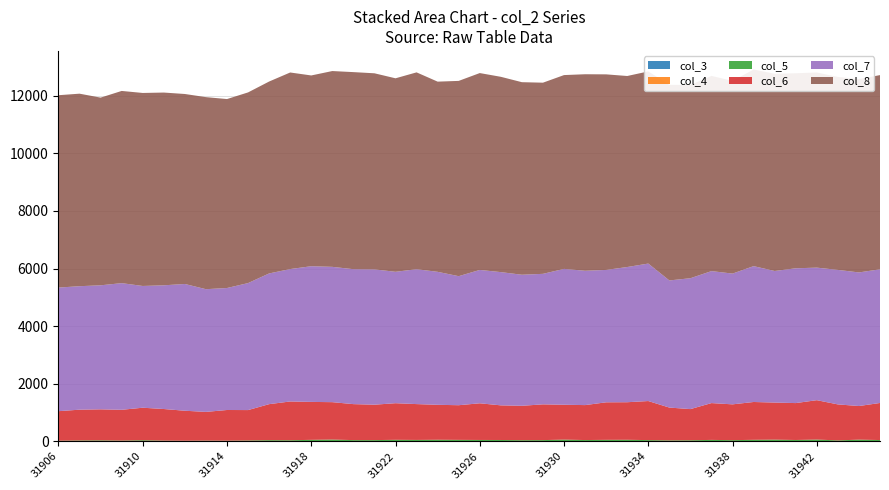

Reading right to left, what are all the values shown in this chart?

col_3: 31945=0	31944=0	31943=0	31942=0	31941=0	31940=0	31939=0	31938=0	31937=0	31936=0	31935=0	31934=0	31933=0	31932=0	31931=0	31930=0	31929=0	31928=0	31927=0	31926=0	31925=0	31924=0	31923=0	31922=0	31921=0	31920=0	31919=0	31918=0	31917=0	31916=0	31915=0	31914=0	31913=0	31912=0	31911=0	31910=0	31909=0	31908=0	31907=0	31906=0
col_4: 31945=0	31944=0	31943=0	31942=0	31941=0	31940=0	31939=0	31938=0	31937=0	31936=0	31935=0	31934=0	31933=0	31932=0	31931=0	31930=0	31929=0	31928=0	31927=0	31926=0	31925=0	31924=0	31923=0	31922=0	31921=0	31920=0	31919=0	31918=0	31917=0	31916=0	31915=0	31914=0	31913=0	31912=0	31911=0	31910=0	31909=0	31908=0	31907=0	31906=0
col_5: 31945=43	31944=57	31943=31	31942=60	31941=45	31940=57	31939=51	31938=39	31937=48	31936=35	31935=31	31934=41	31933=52	31932=50	31931=43	31930=58	31929=41	31928=38	31927=45	31926=46	31925=49	31924=53	31923=47	31922=51	31921=41	31920=41	31919=60	31918=50	31917=36	31916=39	31915=28	31914=21	31913=23	31912=19	31911=23	31910=37	31909=24	31908=32	31907=29	31906=20
col_6: 31945=1288	31944=1168	31943=1250	31942=1368	31941=1282	31940=1288	31939=1314	31938=1244	31937=1279	31936=1083	31935=1140	31934=1357	31933=1305	31932=1304	31931=1214	31930=1211	31929=1242	31928=1195	31927=1203	31926=1274	31925=1204	31924=1214	31923=1245	31922=1272	31921=1230	31920=1250	31919=1299	31918=1318	31917=1347	31916=1251	31915=1056	31914=1066	31913=998	31912=1042	31911=1098	31910=1129	31909=1070	31908=1078	31907=1069	31906=1026
col_7: 31945=4643	31944=4640	31943=4672	31942=4604	31941=4682	31940=4570	31939=4719	31938=4542	31937=4584	31936=4546	31935=4416	31934=4775	31933=4696	31932=4598	31931=4666	31930=4719	31929=4533	31928=4552	31927=4628	31926=4632	31925=4482	31924=4619	31923=4685	31922=4564	31921=4700	31920=4687	31919=4700	31918=4713	31917=4599	31916=4540	31915=4411	31914=4237	31913=4262	31912=4403	31911=4297	31910=4229	31909=4399	31908=4308	31907=4289	31906=4293
col_8: 31945=6745	31944=6716	31943=6702	31942=6778	31941=6774	31940=6850	31939=6829	31938=6693	31937=6780	31936=6713	31935=6793	31934=6674	31933=6635	31932=6793	31931=6826	31930=6732	31929=6640	31928=6688	31927=6784	31926=6838	31925=6783	31924=6606	31923=6837	31922=6721	31921=6811	31920=6845	31919=6801	31918=6626	31917=6828	31916=6666	31915=6623	31914=6563	31913=6671	31912=6599	31911=6695	31910=6704	31909=6676	31908=6519	31907=6687	31906=6682